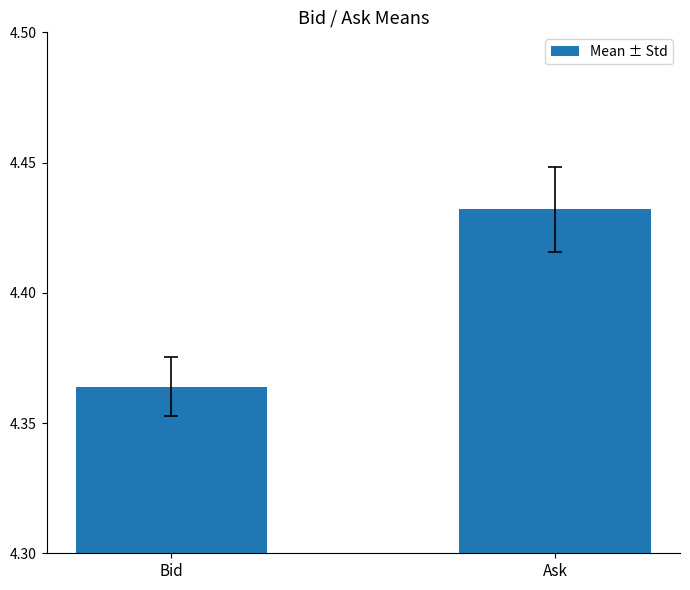

What is the label of the 2nd bar from the left?

Ask